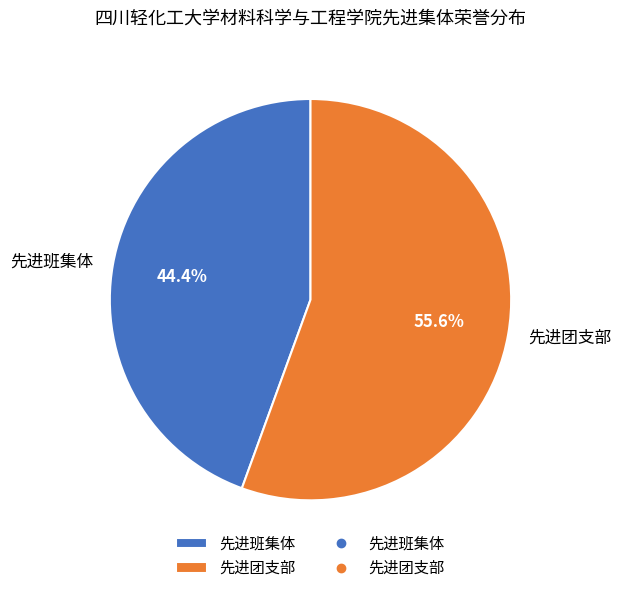

Which slice is the smallest?

先进班集体